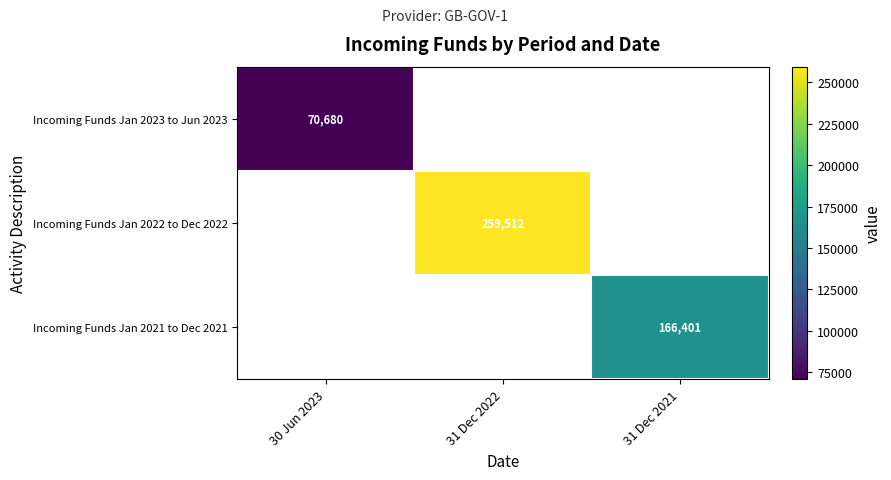

The value of Incoming Funds Jan 2022 to Dec 2022 at 31 Dec 2022 is 259512. True or false?

True